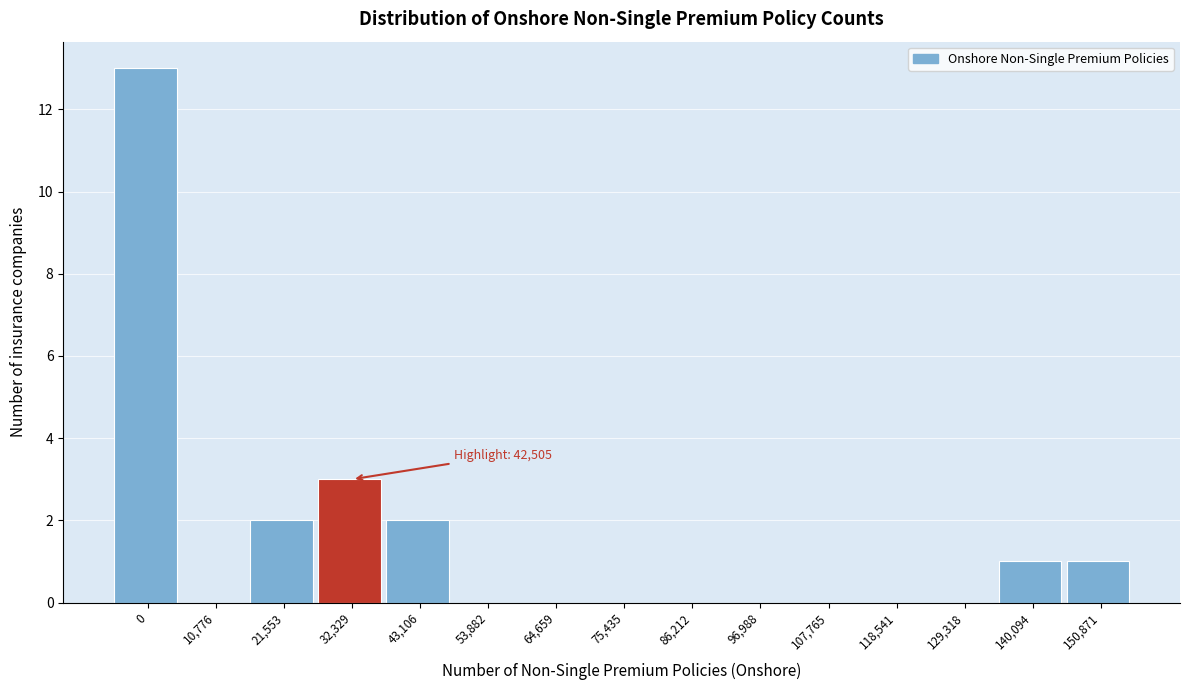

What is the change in value from 86,212 to 140,094?

+1